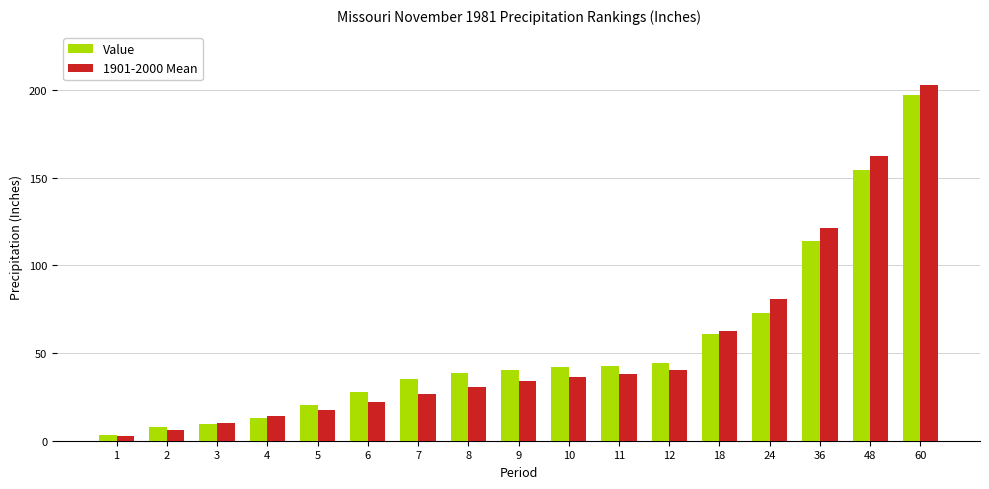

Which category has the highest value in the Value series?

60